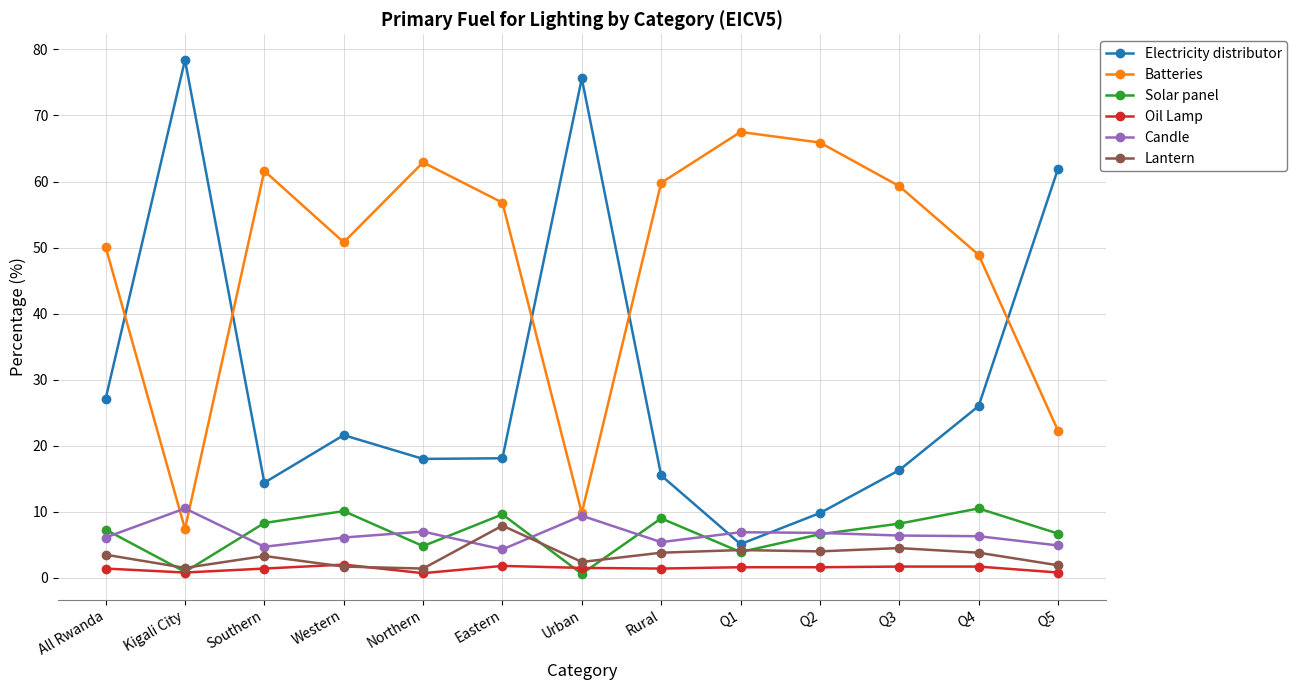

Between Q1 and Q4, which series saw the biggest shift?

Electricity distributor